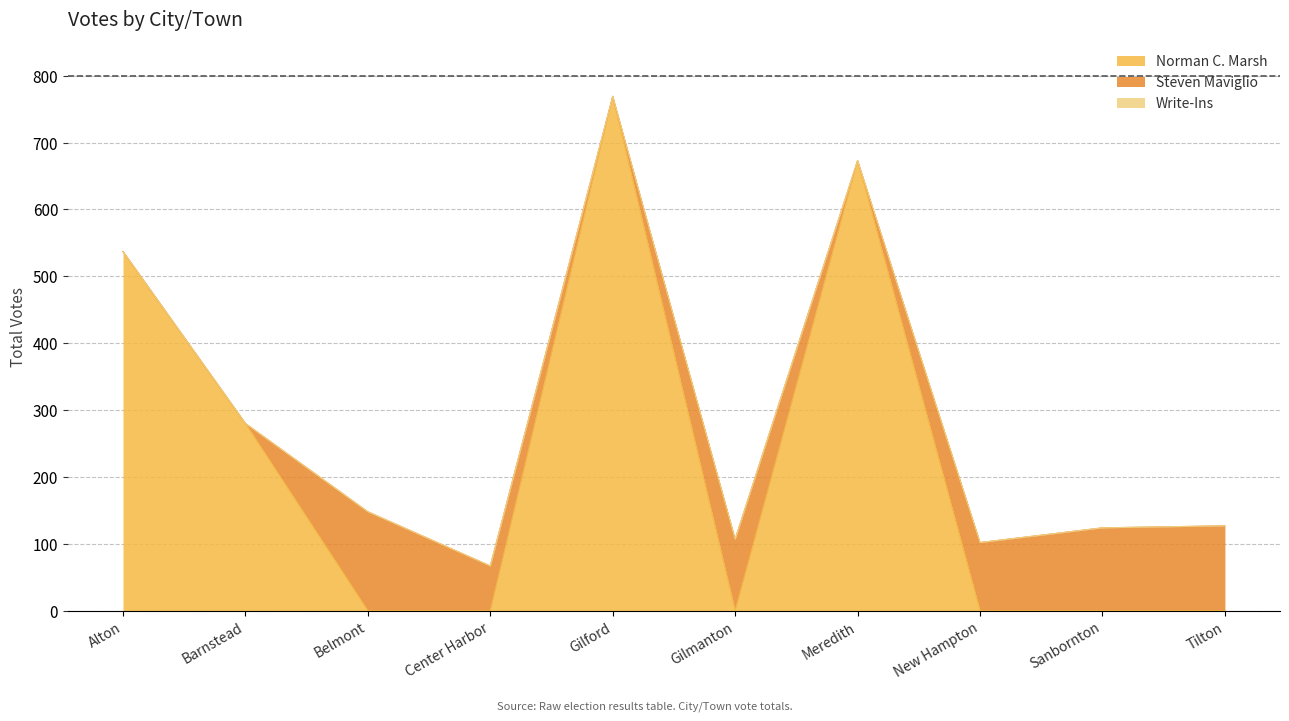

At which label is Steven Maviglio closest to 74?

Center Harbor